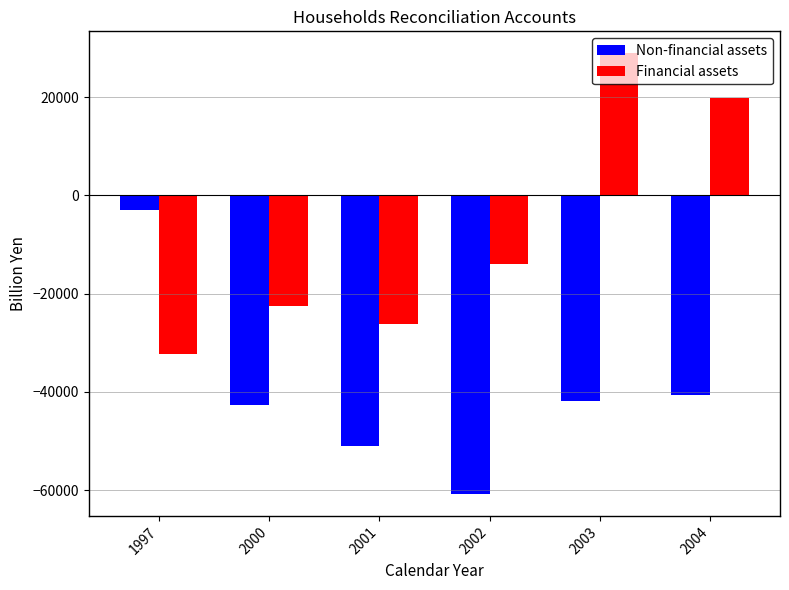

What is the minimum value shown in the chart?

-60749.7